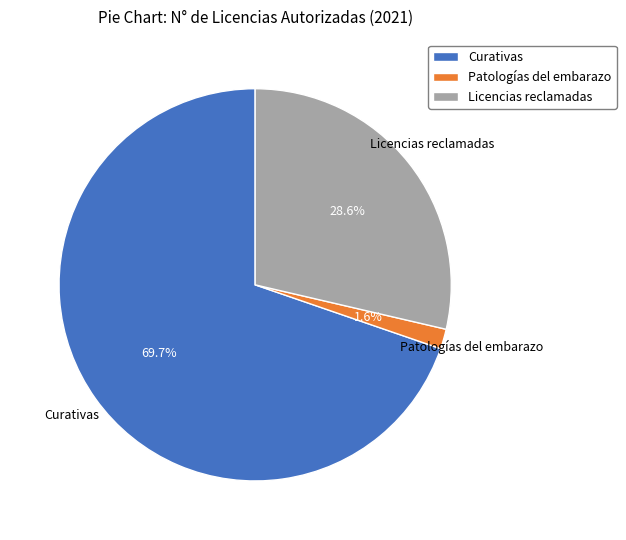

What portion of the pie excludes Patologías del embarazo?

98.4%